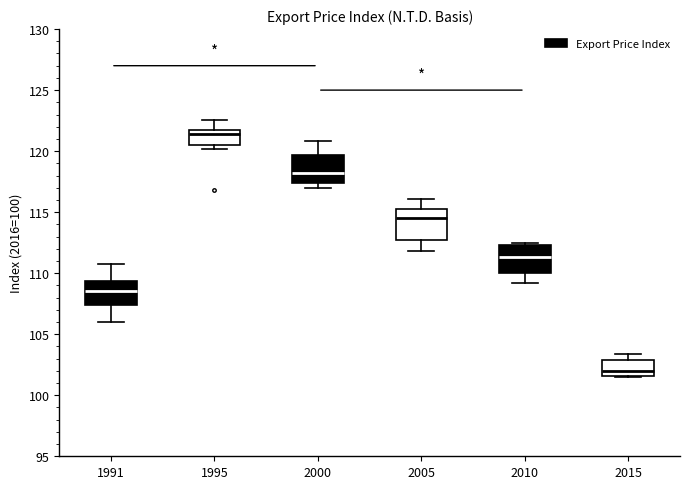

Which box's median line is the lowest?

2015